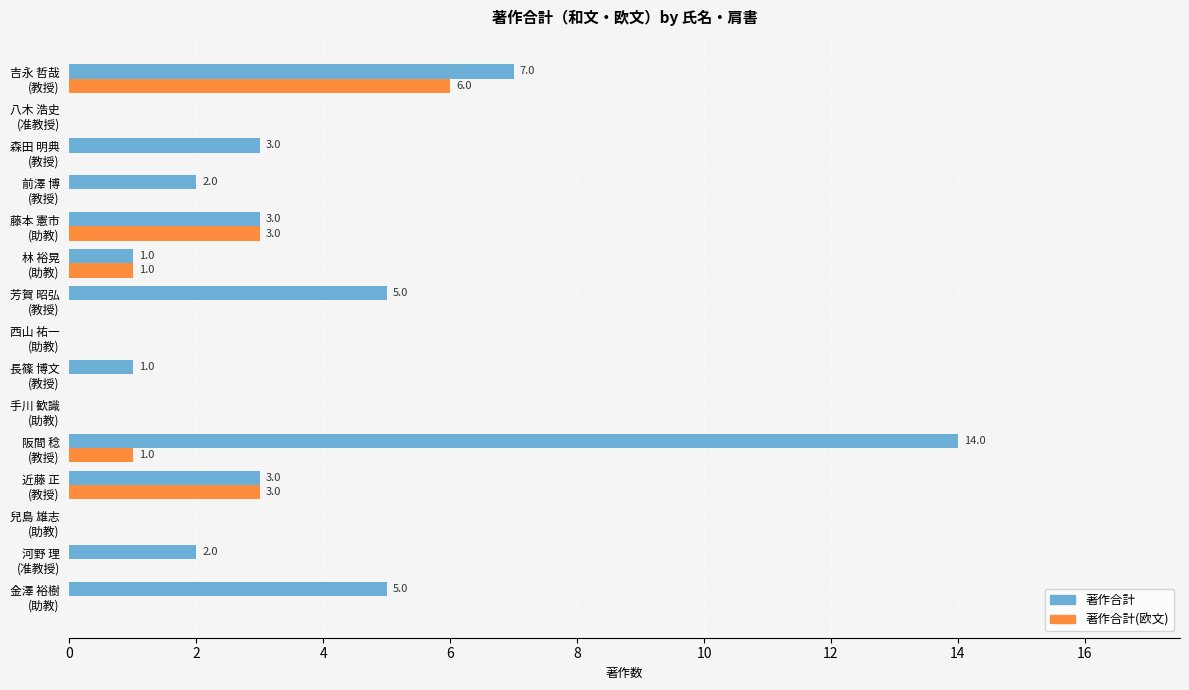

What is the sum of all 著作合計(欧文) values?

14